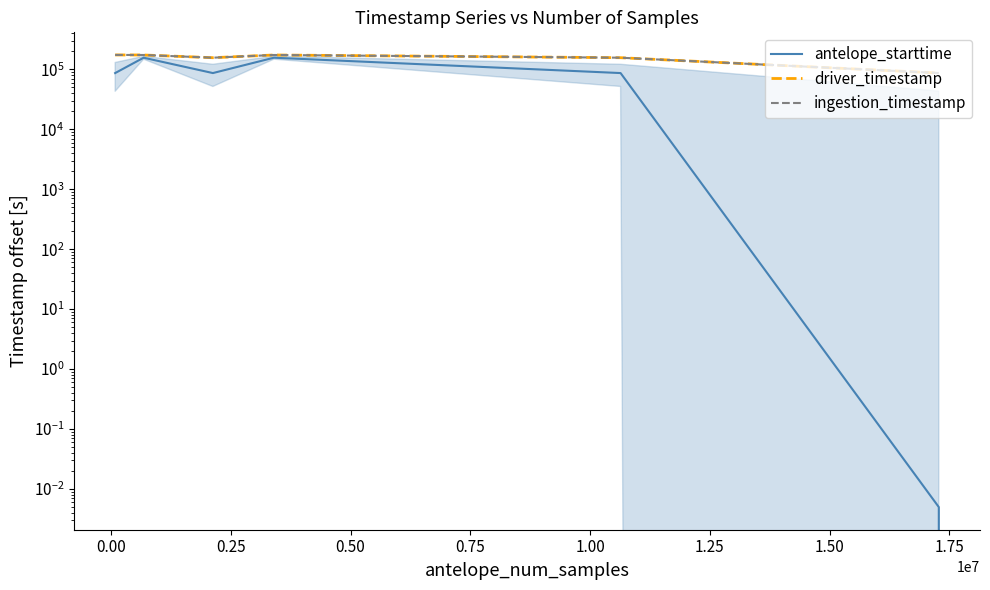

What are all the series names shown in the legend?

antelope_starttime, driver_timestamp, ingestion_timestamp